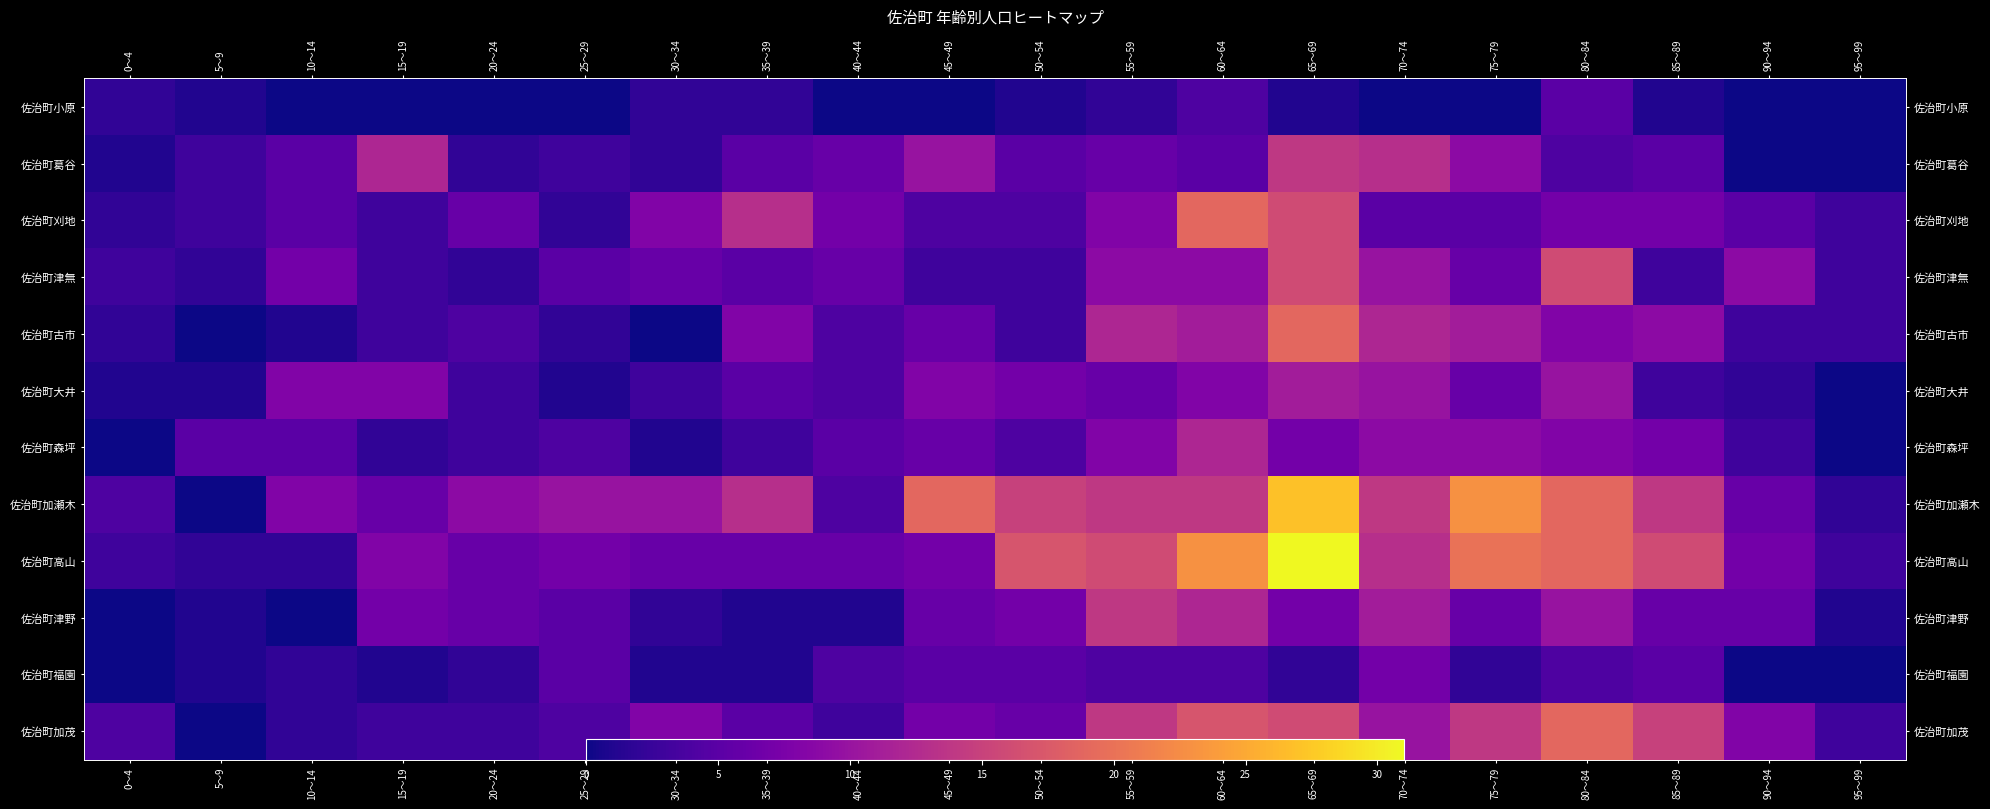

At 85～89, list the series in order from largest to smallest.

佐治町高山, 佐治町加茂, 佐治町加瀬木, 佐治町古市, 佐治町刈地, 佐治町森坪, 佐治町津野, 佐治町葛谷, 佐治町福園, 佐治町津無, 佐治町大井, 佐治町小原